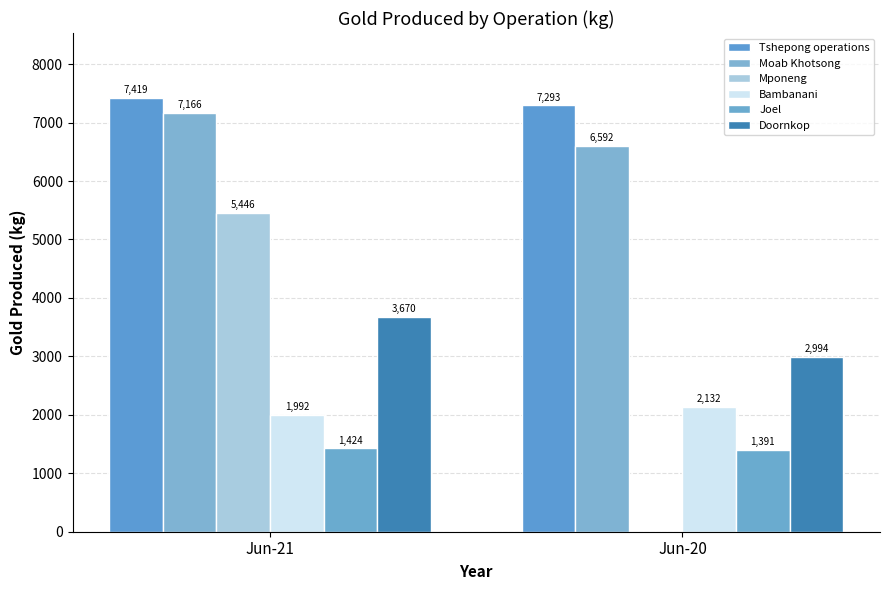

True or false: Bambanani has a value of 1992 at Jun-21.

True